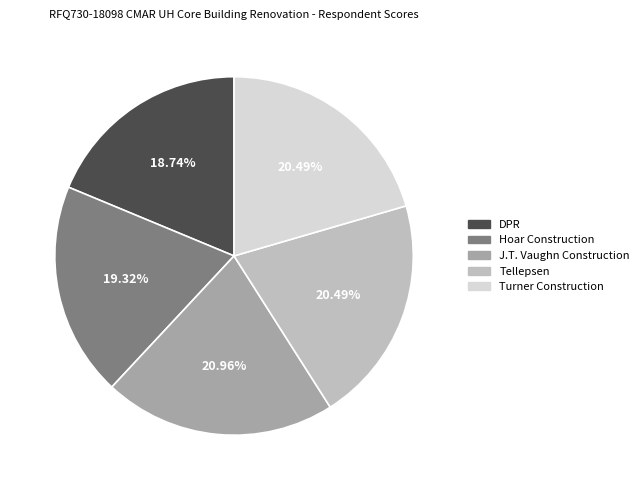

Which category has the smallest portion of the pie?

DPR